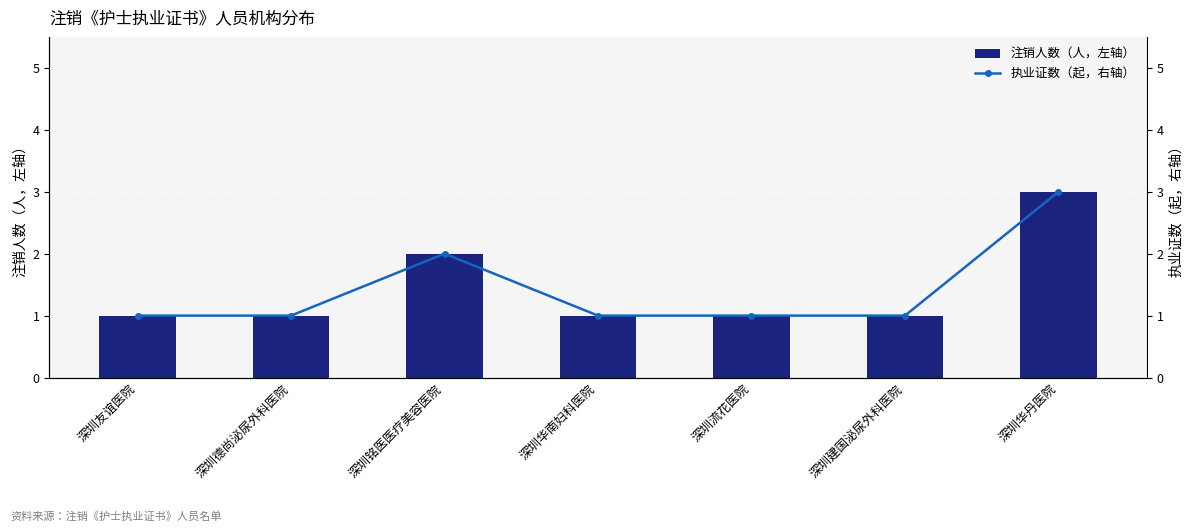

Reading left to right, what are all the values shown in this chart?

注销人数（人，左轴）: 深圳友谊医院=1	深圳德尚泌尿外科医院=1	深圳铭医医疗美容医院=2	深圳华南妇科医院=1	深圳流花医院=1	深圳建国泌尿外科医院=1	深圳华丹医院=3
执业证数（起，右轴）: 深圳友谊医院=1	深圳德尚泌尿外科医院=1	深圳铭医医疗美容医院=2	深圳华南妇科医院=1	深圳流花医院=1	深圳建国泌尿外科医院=1	深圳华丹医院=3